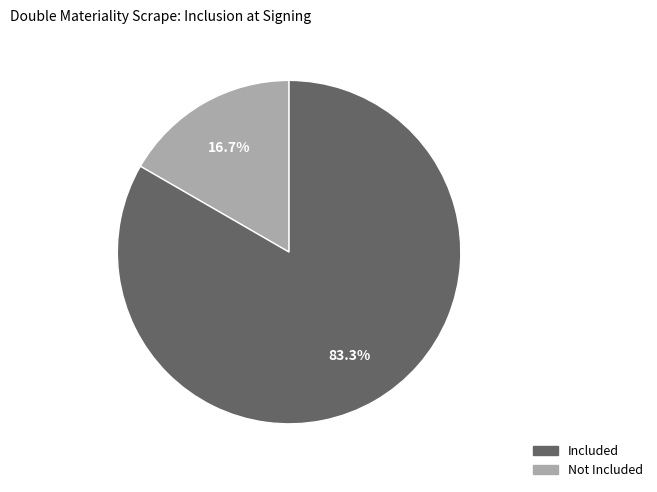

Count the number of slices in the pie.

2